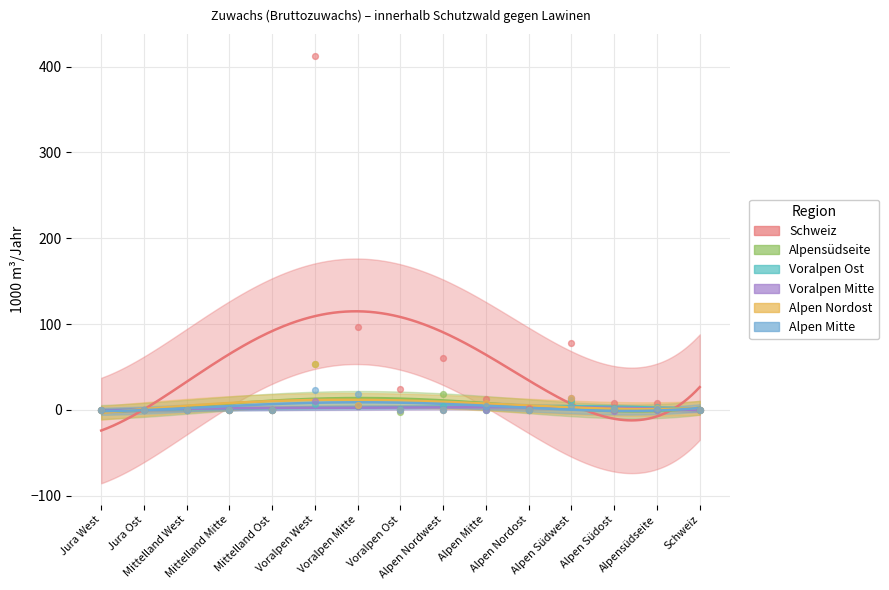

Which series contains the highest Y value?

Schweiz